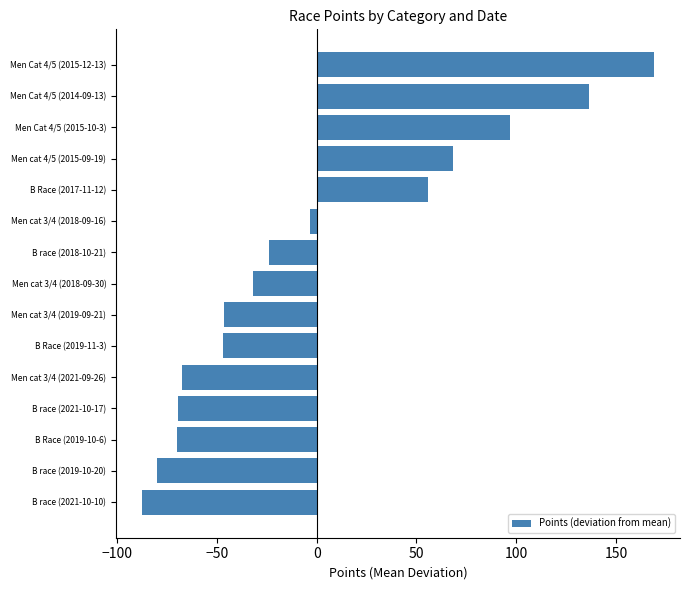

How many categories are shown in the chart?

15